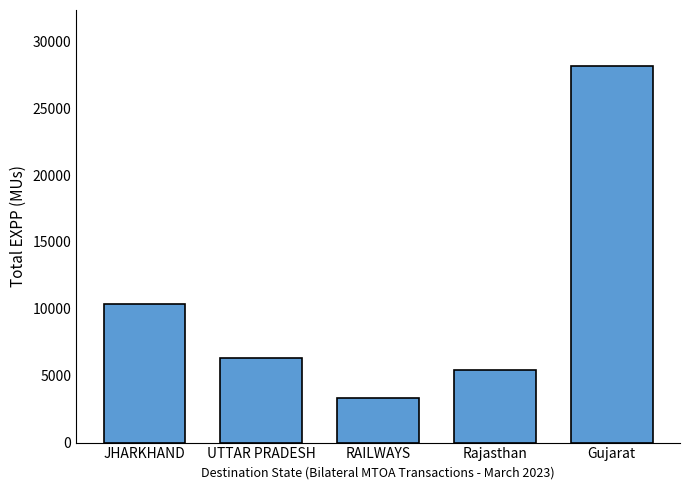

The value at JHARKHAND is 6625.8. True or false?

False